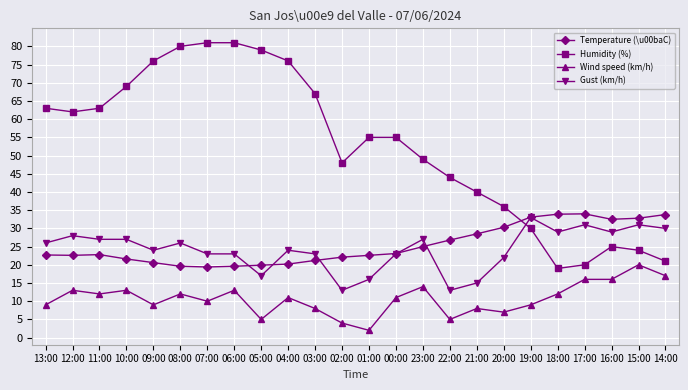

At how many categories does at least one series exceed 41?

16